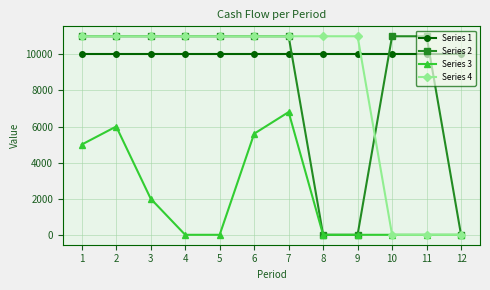

What is the maximum value shown in the chart?

11000